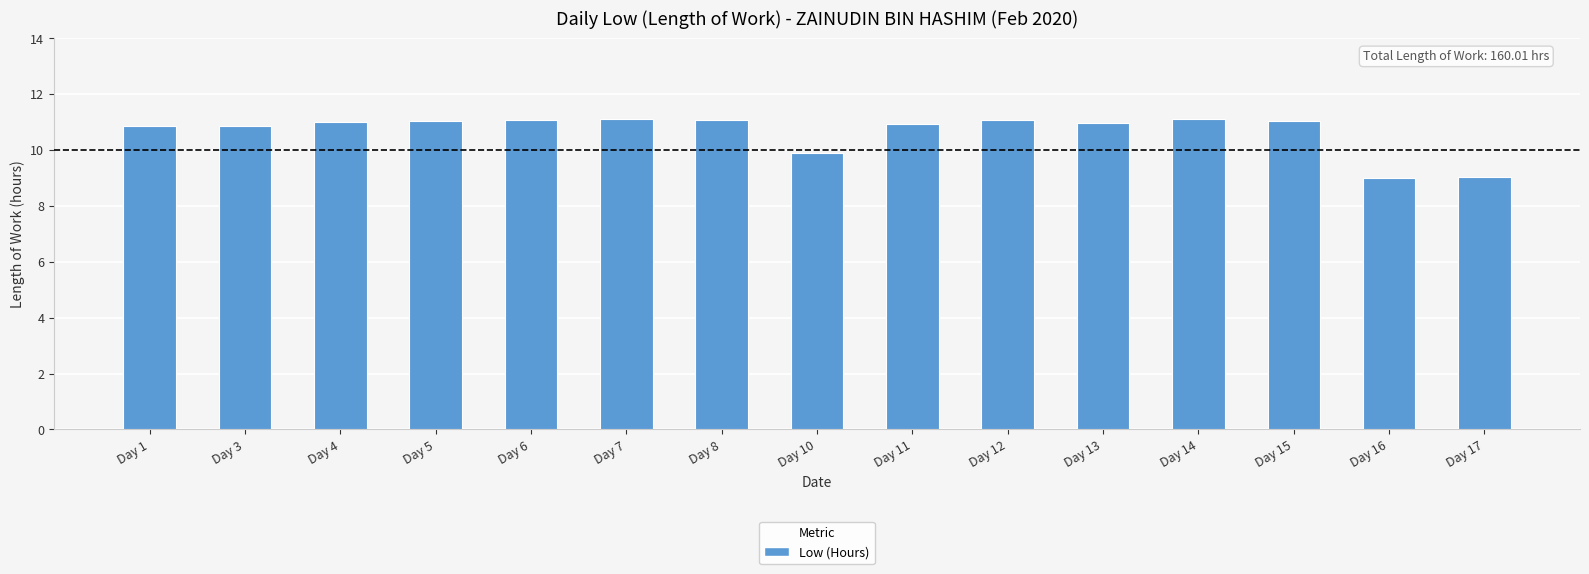

What is the value of the 15th bar from the left?

9.0